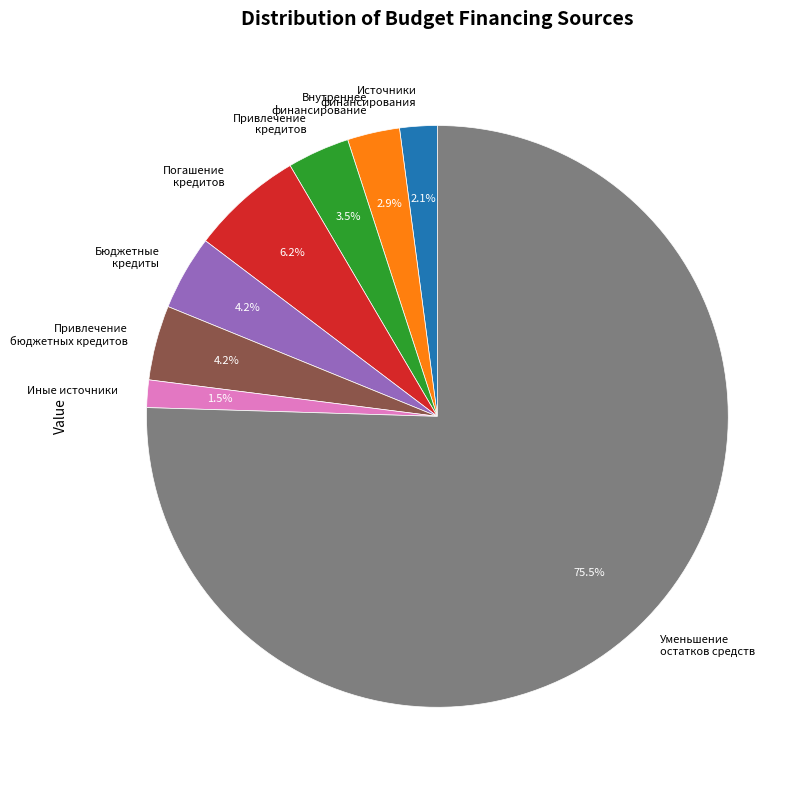

Which slice is the smallest?

Иные источники